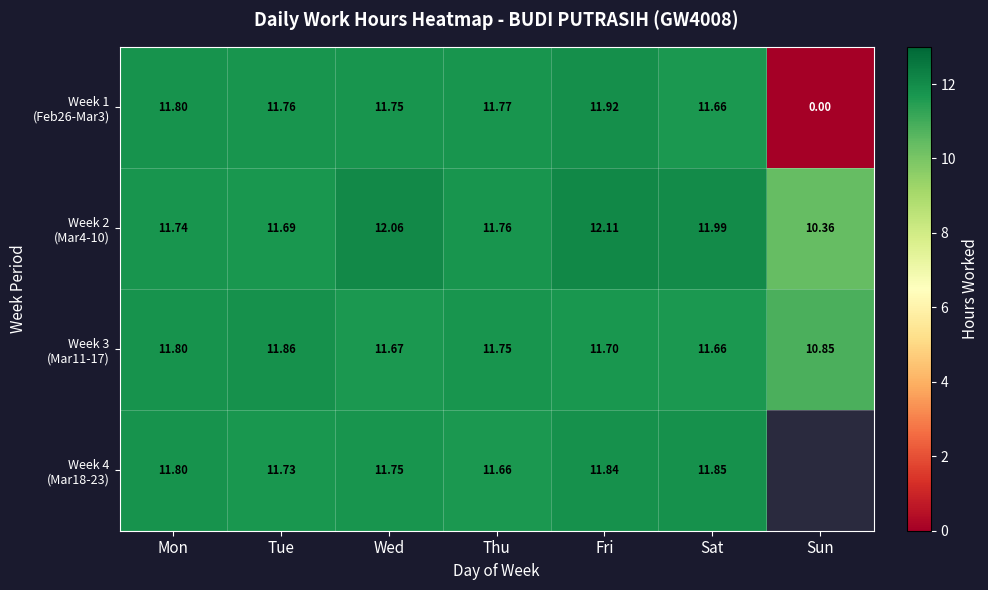

The value of Week 2 (Mar4-10) at Thu is 7.7. True or false?

False